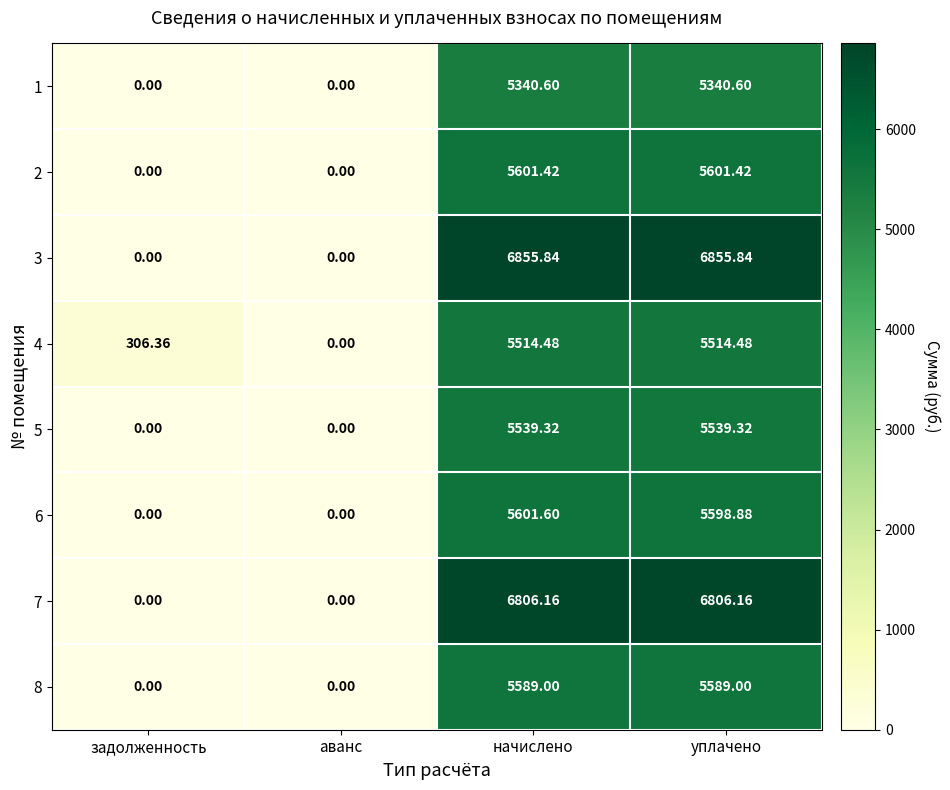

Which series changed the most between аванс and начислено?

3